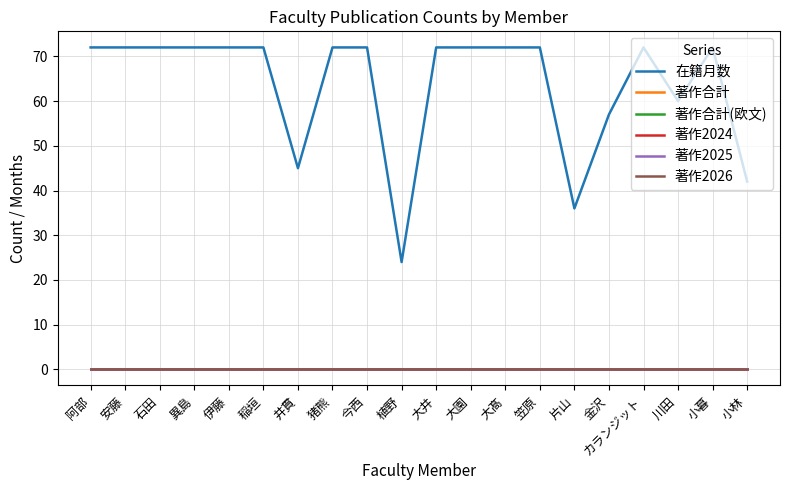

Is it true that 在籍月数 equals 72 at 笠原?

True